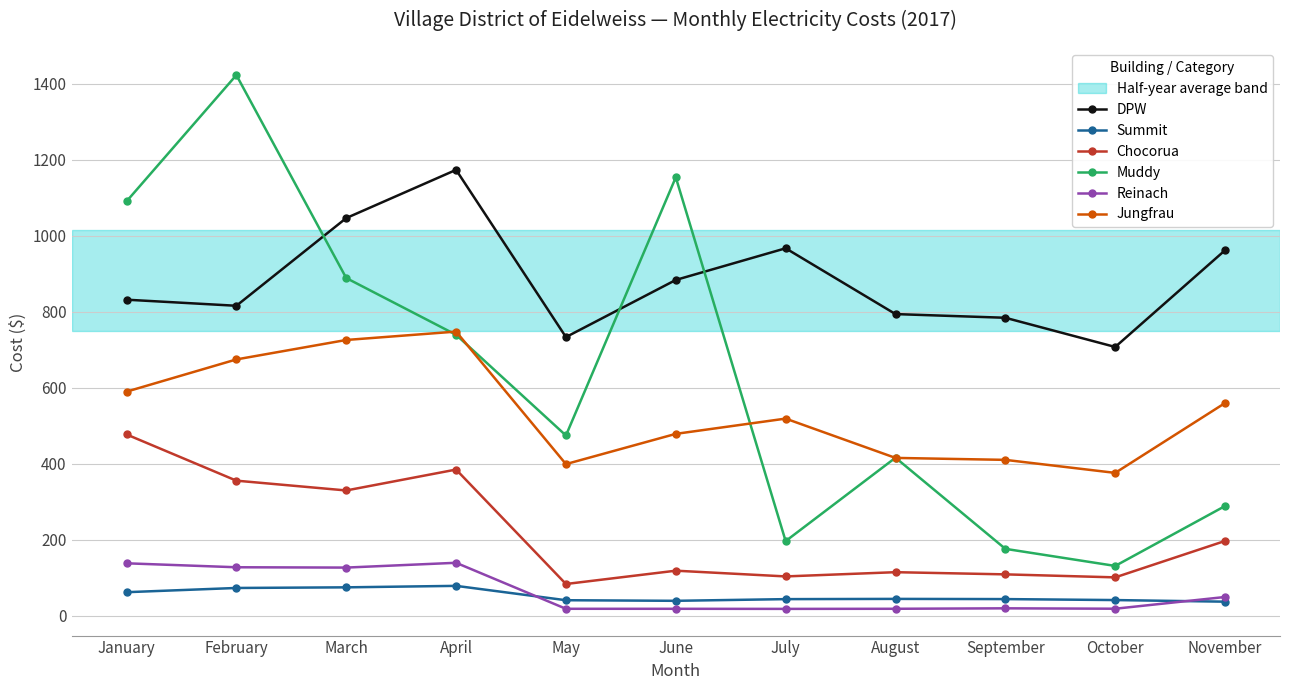

The Chocorua series shows 147.0 at May. True or false?

False